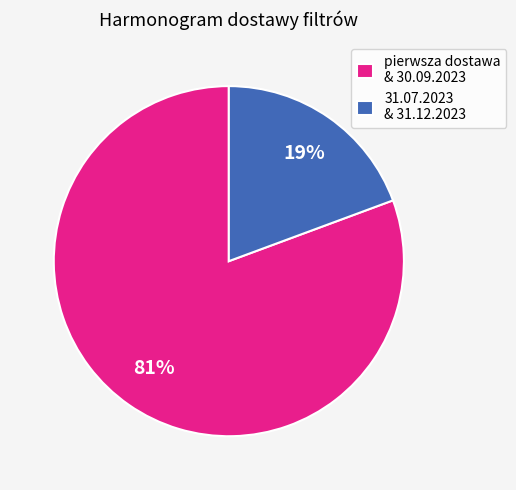

What percentage is the 31.07.2023 & 31.12.2023 slice, to the nearest percent?

19%